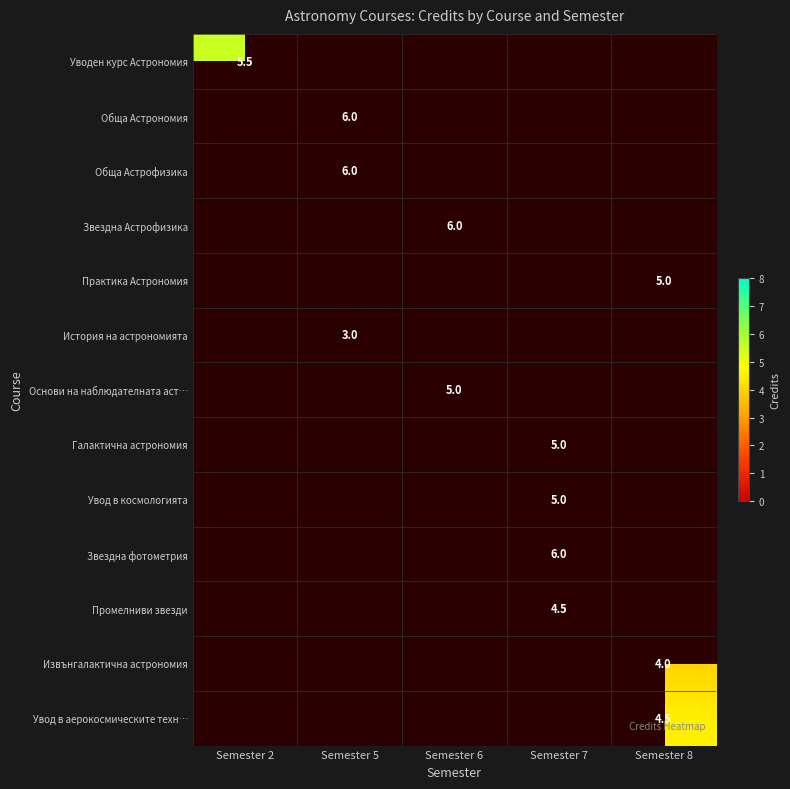

At how many categories does at least one series exceed 5?

4